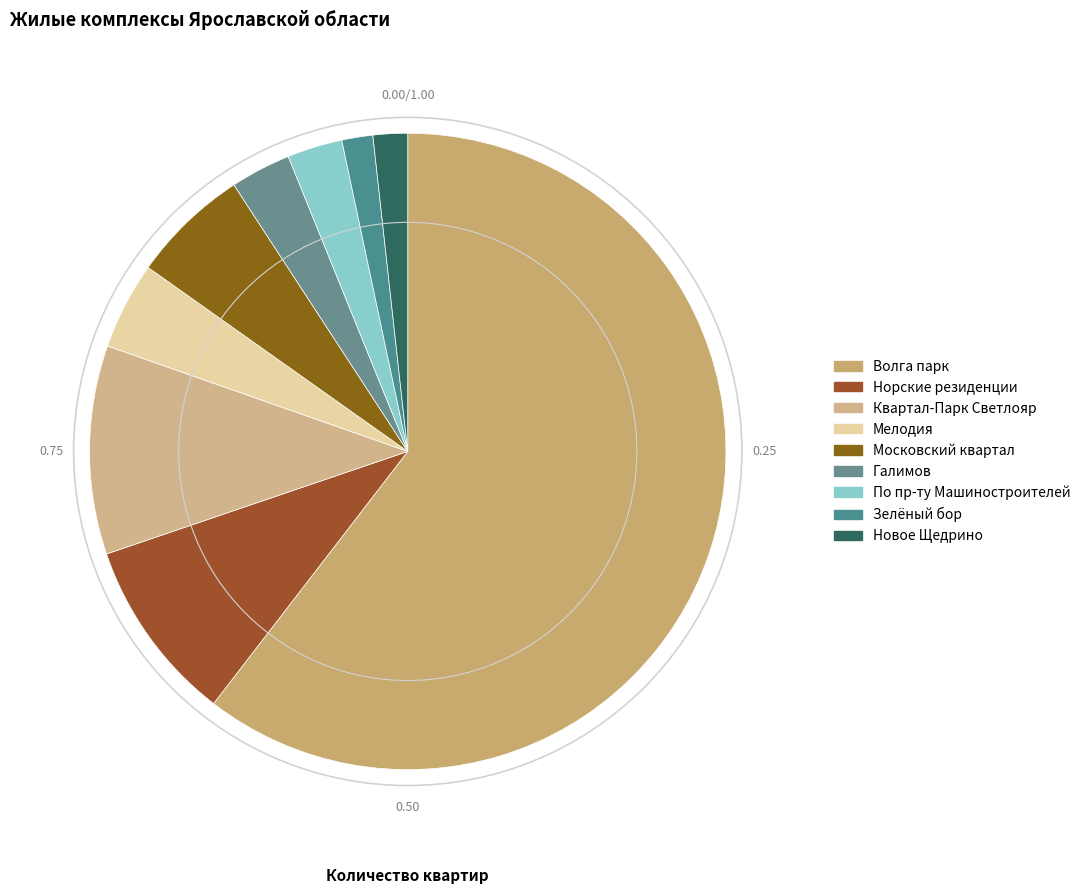

Count the number of slices in the pie.

9